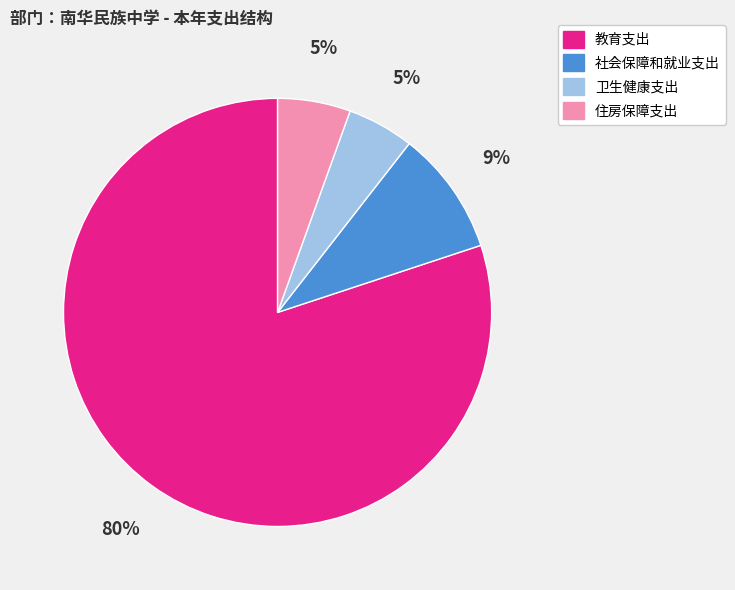

Which has a higher value, 卫生健康支出 or 教育支出?

教育支出